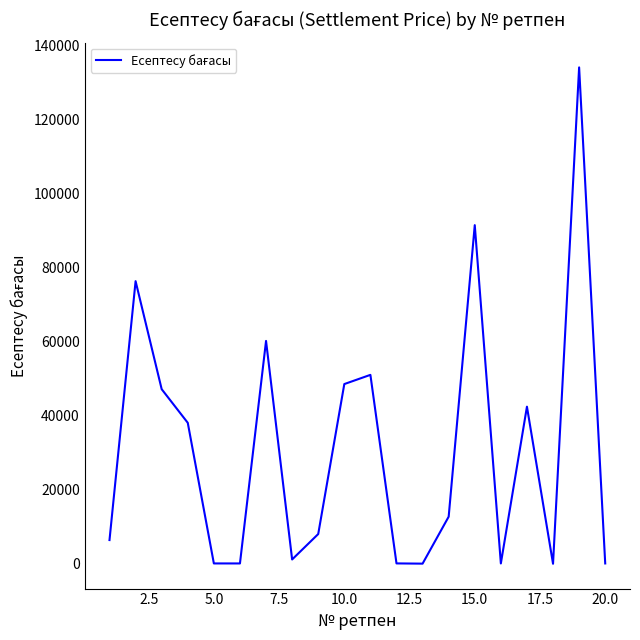

What is the difference between the maximum and minimum values?

134193.4